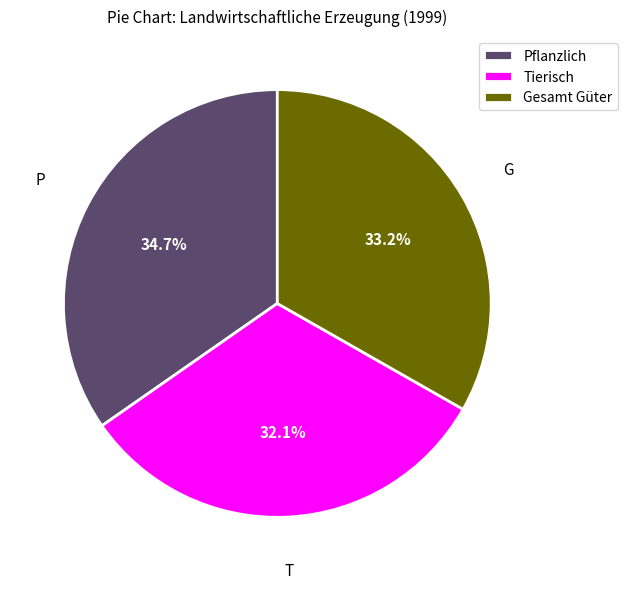

Approximately how many times larger is the value at Gesamt Güter compared to Tierisch?

1.0